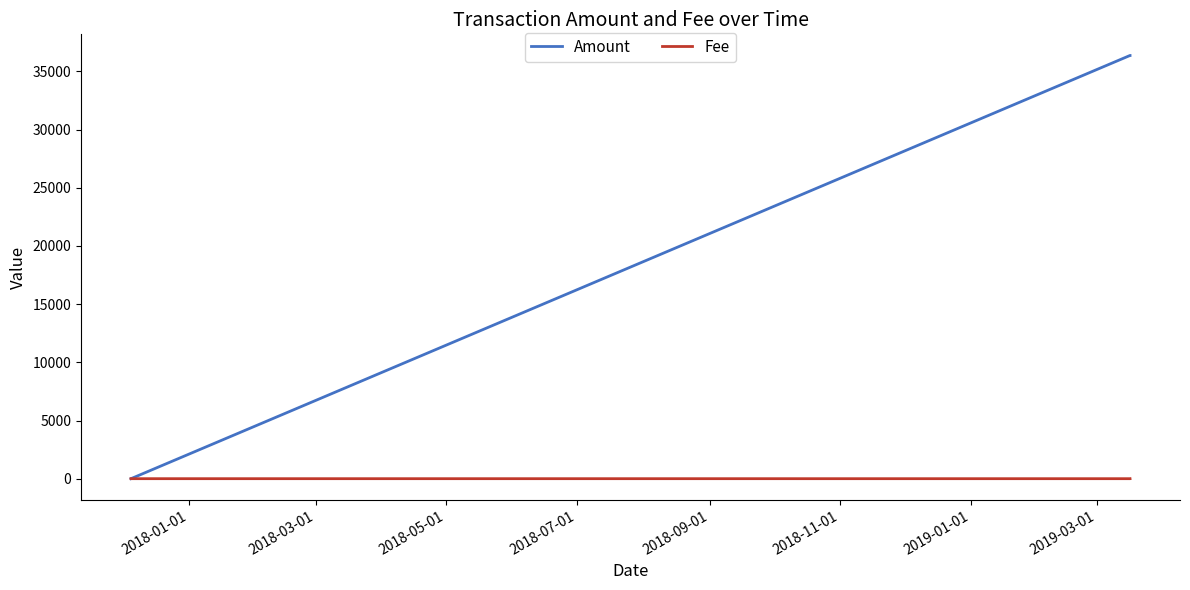

What is the average value of the Amount series?

24243.7